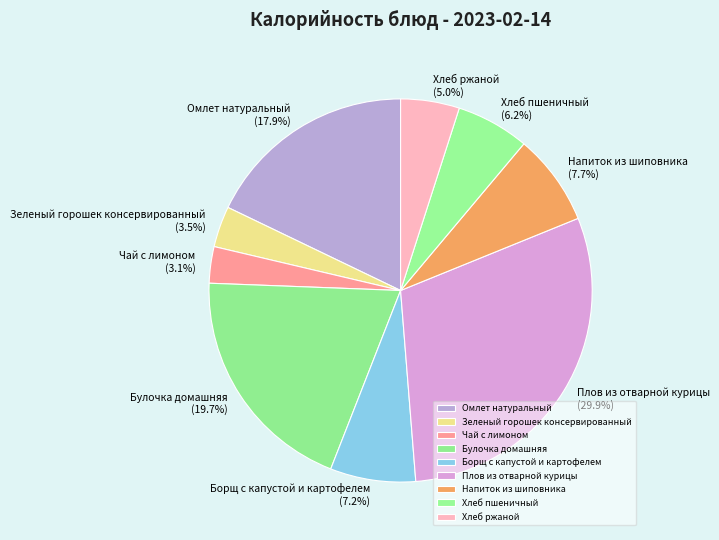

To the nearest percent, what portion does Напиток из шиповника represent?

8%